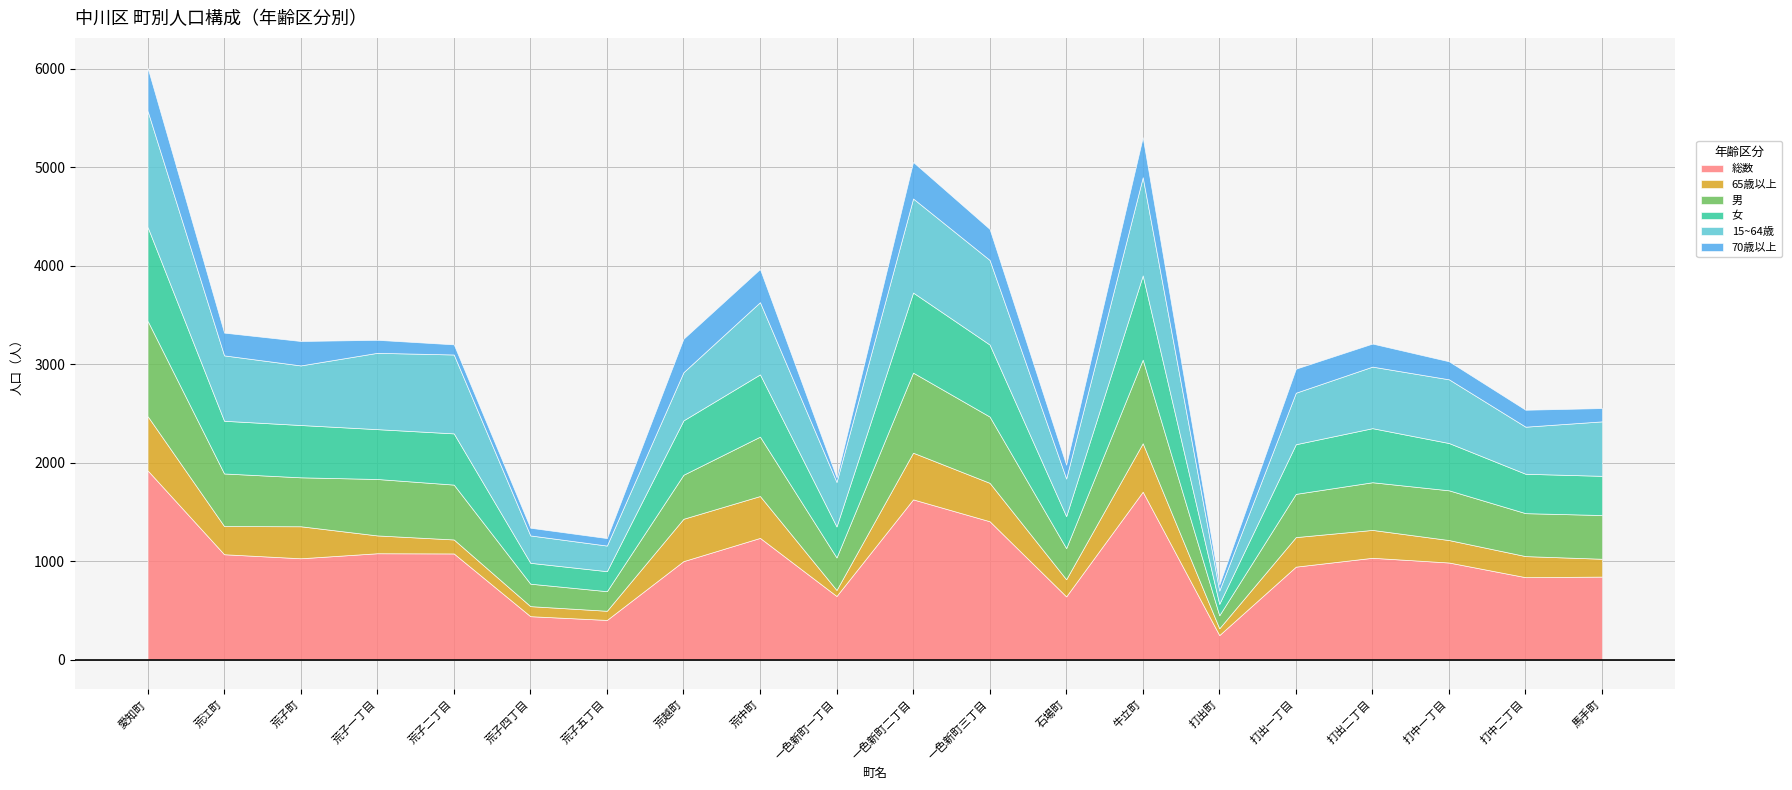

How many data points in 男 are above 497?

9